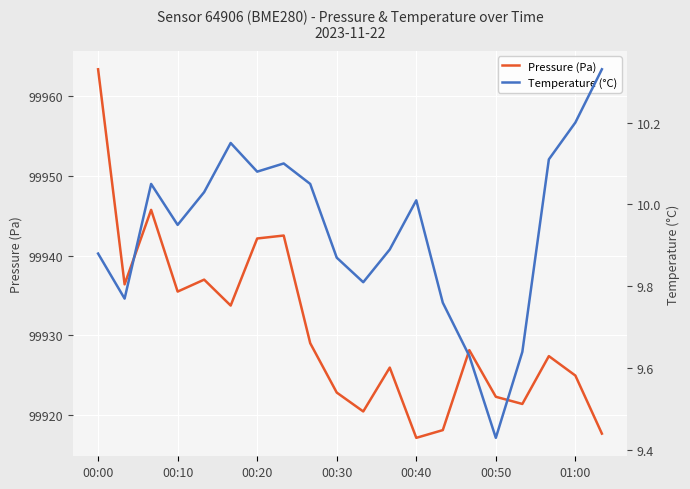

What is the lowest value of the Pressure (Pa) series?

99917.2